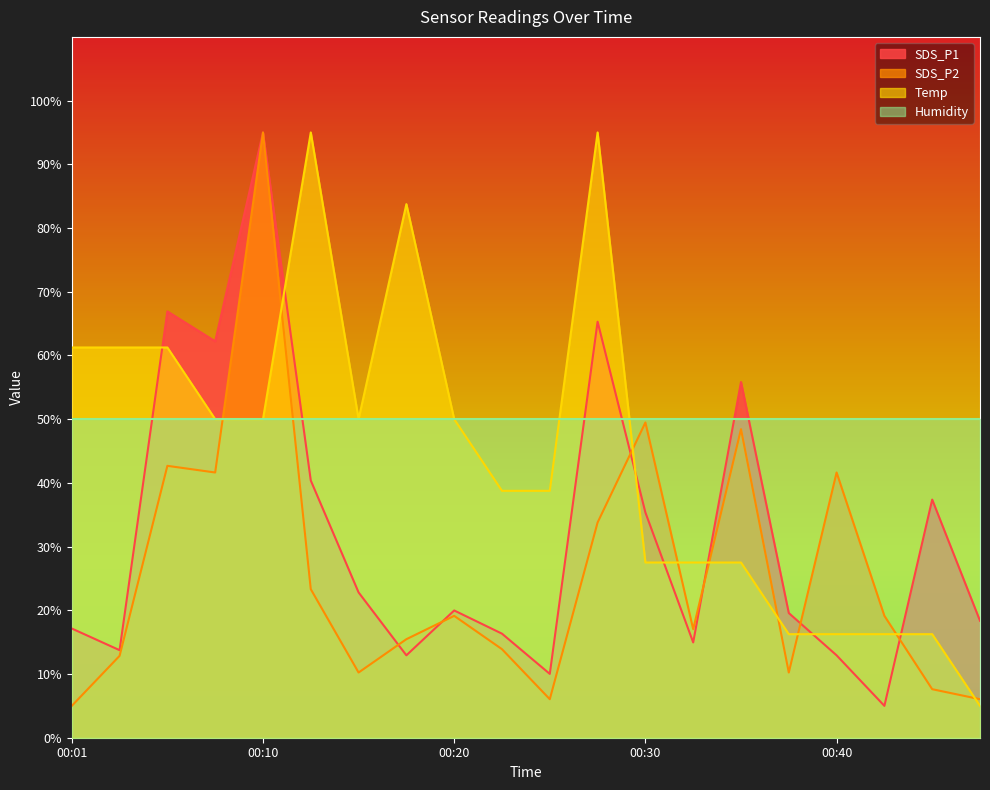

What is the average value of the Temp series?

44.4